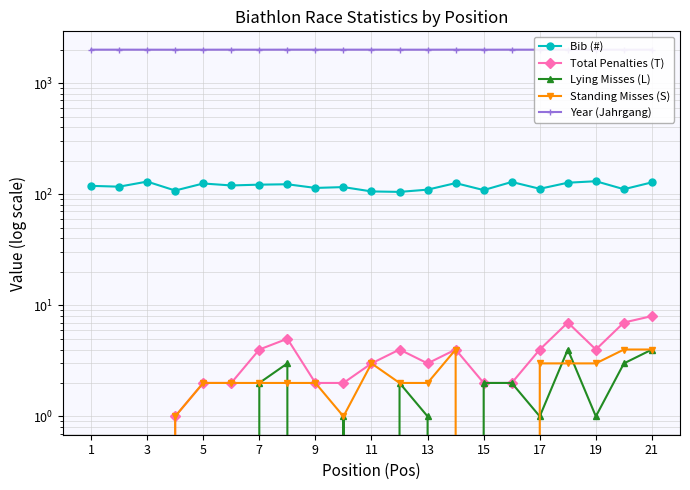

True or false: Lying Misses (L) and Total Penalties (T) cross at least once.

False